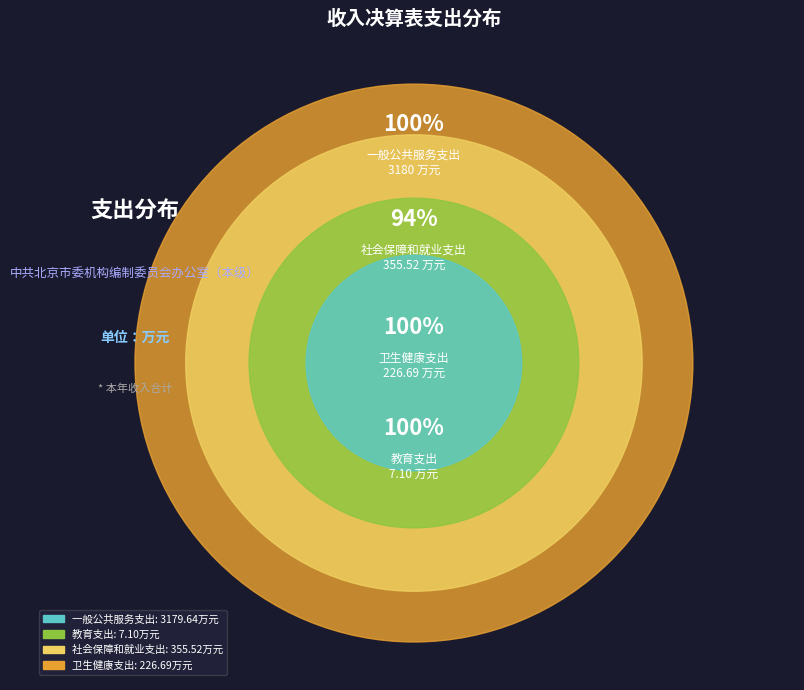

How many segments does this pie chart have?

4